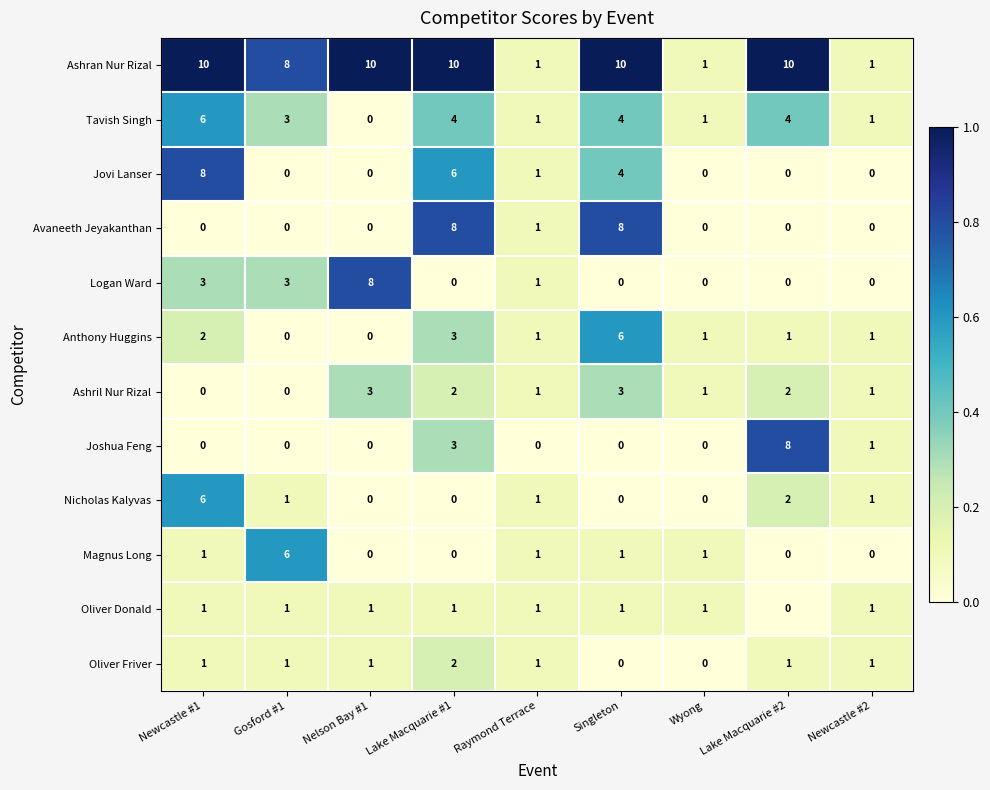

What is the maximum value shown in the chart?

10